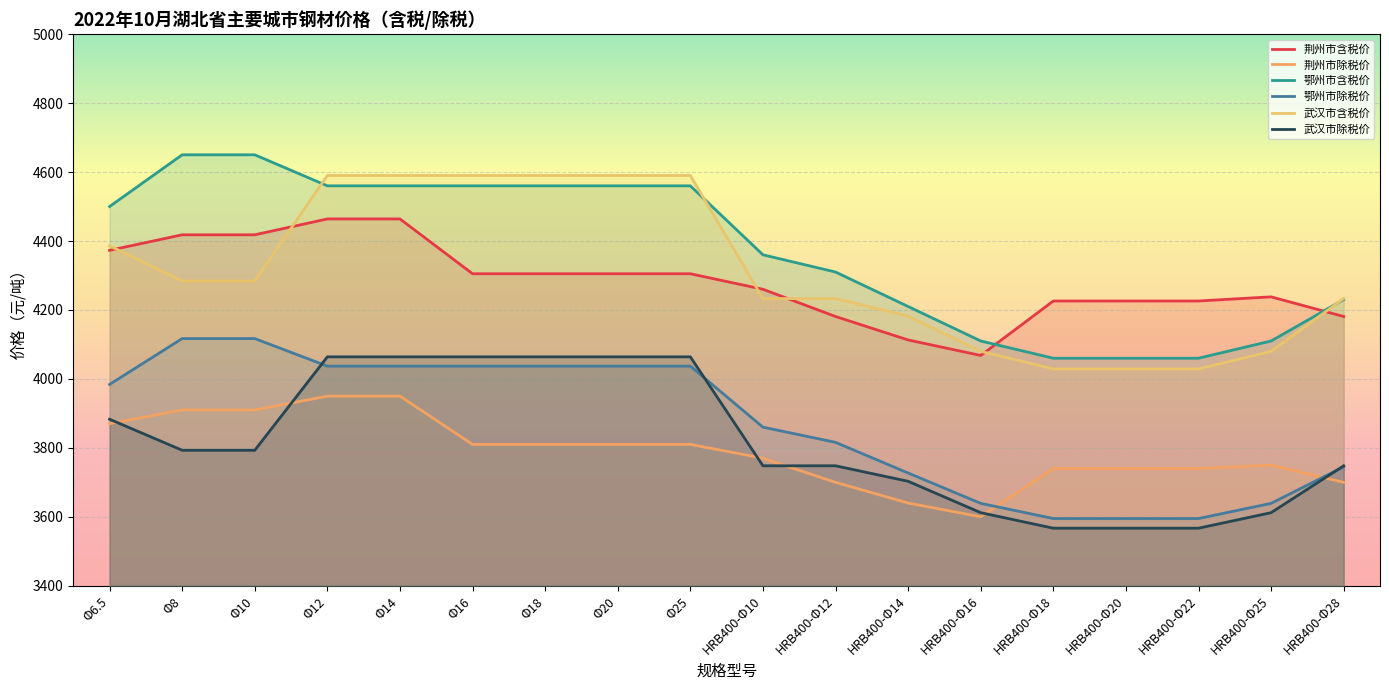

Is the value of 鄂州市除税价 at Φ14 greater than the value of 荆州市除税价 at Φ14?

Yes